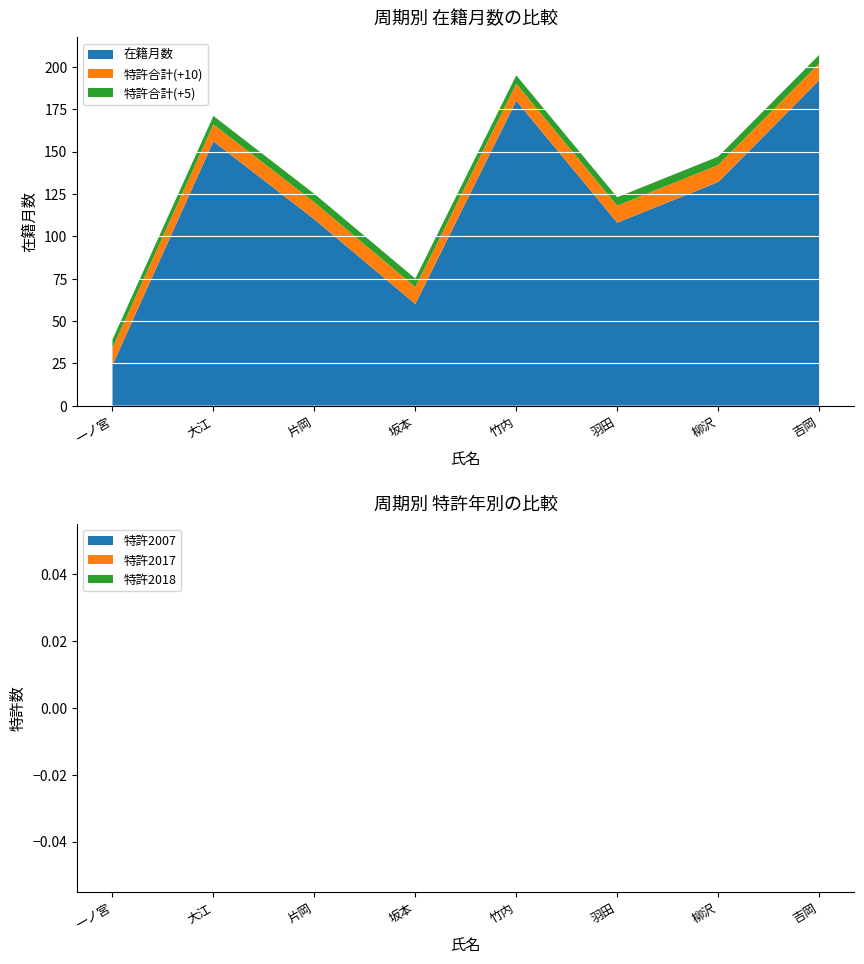

Reading left to right, transcribe all the data shown in this chart.

在籍月数: 24	156	110	60	180	108	132	192
特許合計: 0	0	0	0	0	0	0	0
特許2007: 0	0	0	0	0	0	0	0
特許2017: 0	0	0	0	0	0	0	0
特許2018: 0	0	0	0	0	0	0	0
特許2019: 0	0	0	0	0	0	0	0